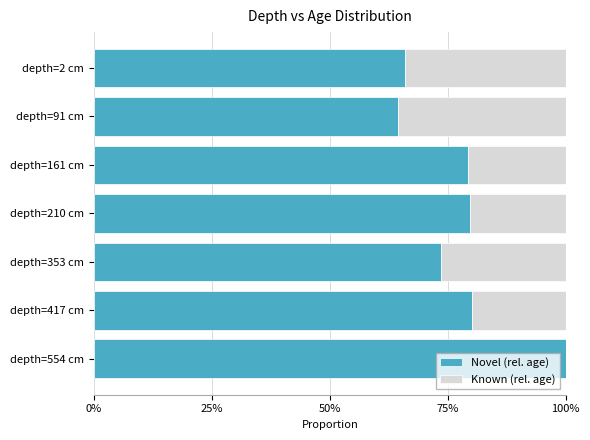

The Novel series shows 0.4 at depth=2 cm. True or false?

False